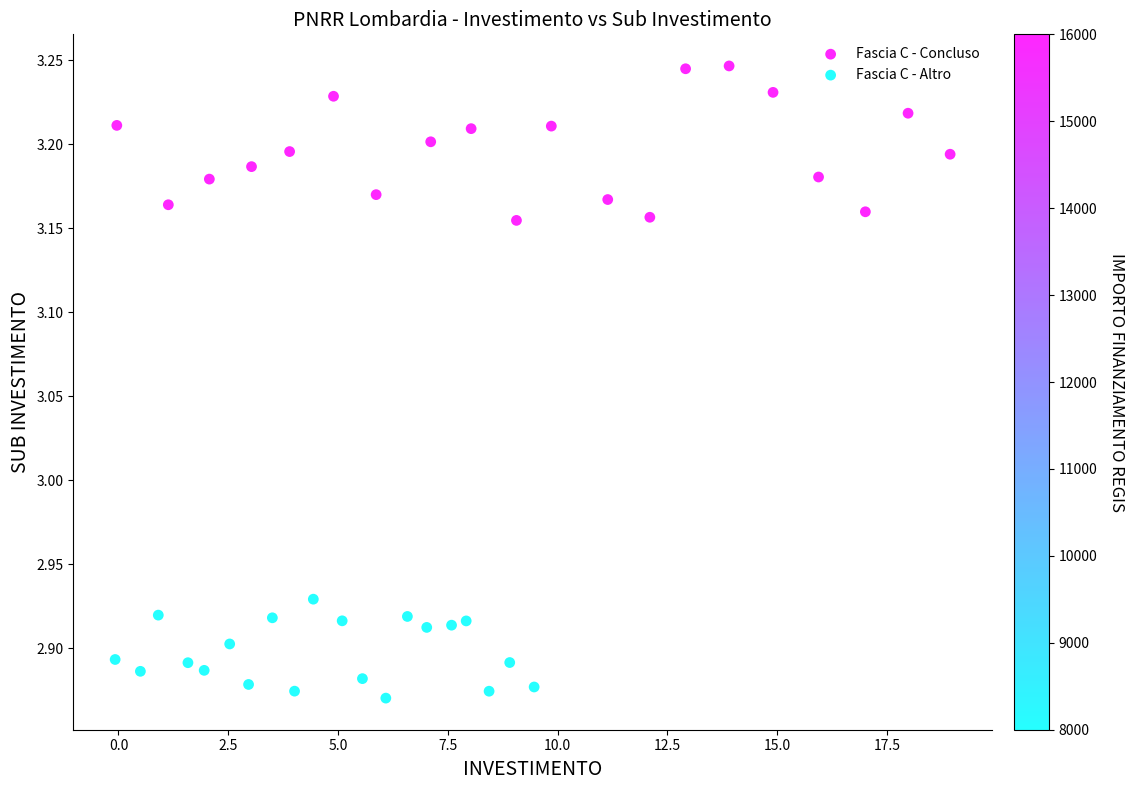

What are all the series names shown in the legend?

Fascia C - Concluso, Fascia C - Altro